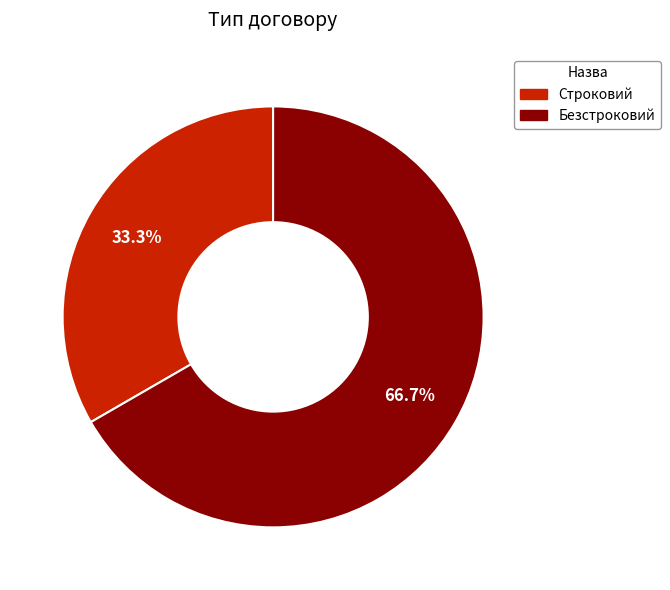

The Безстроковий slice represents 67% of the pie. True or false?

True